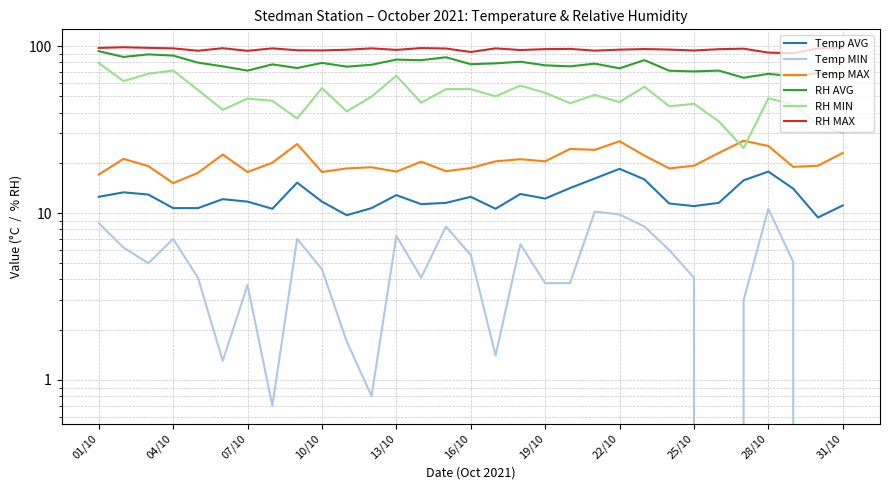

What is the total value across all series at 01/10?

308.0